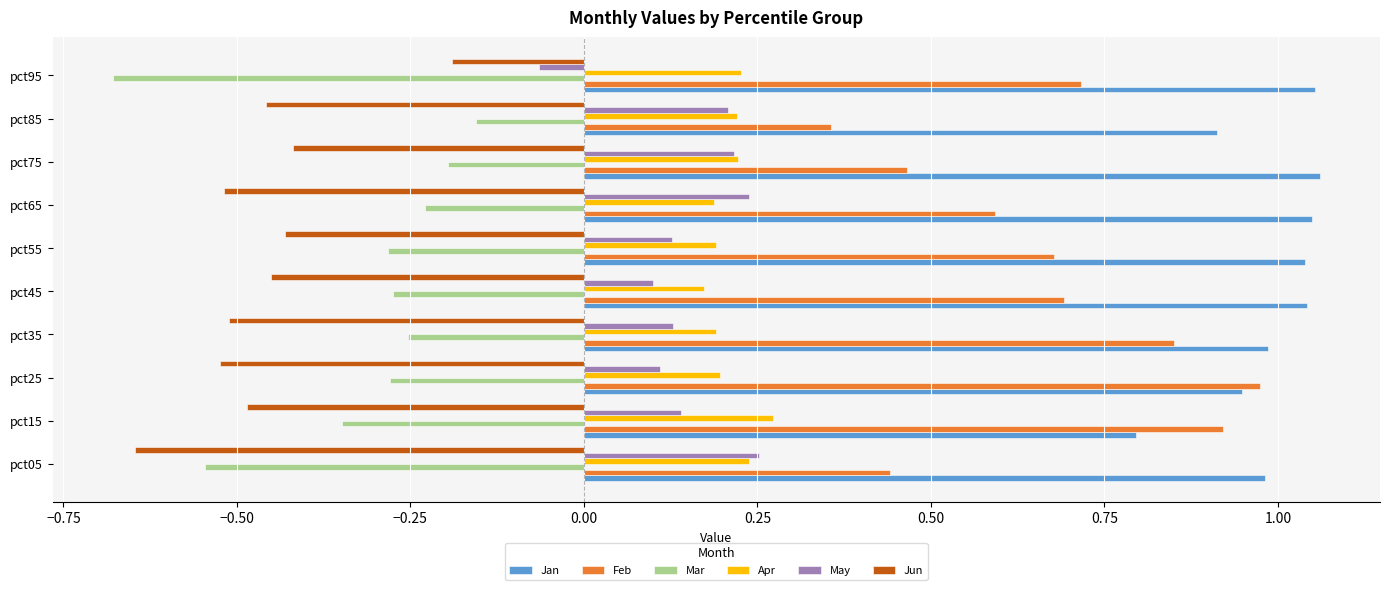

At how many categories does at least one series exceed 0?

10